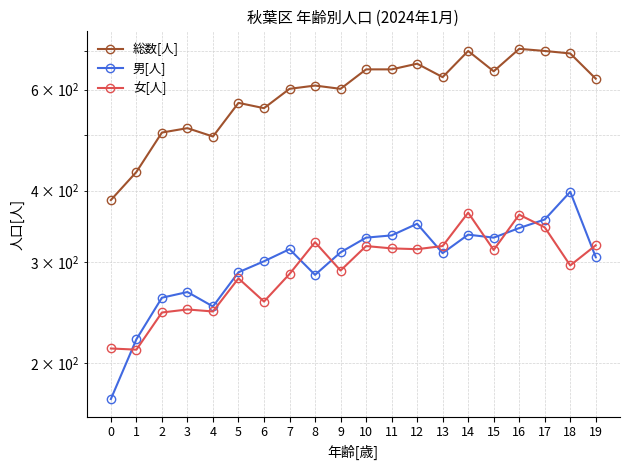

Is it true that 男[人] equals 306 at 19?

True